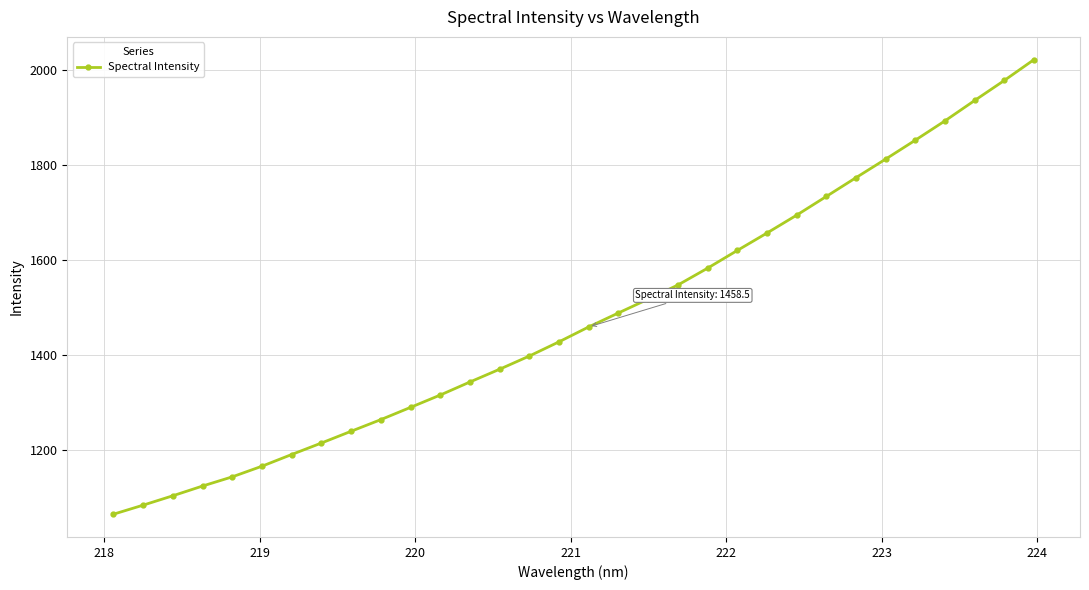

True or false: there are more than 0 points higher than both neighbors.

False